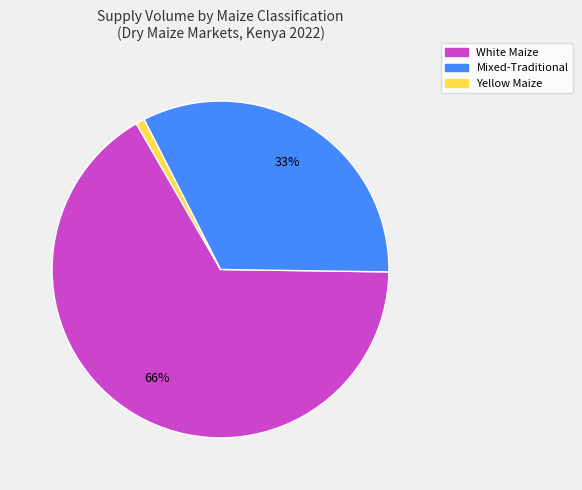

Which has a higher value, White Maize or Mixed-Traditional?

White Maize